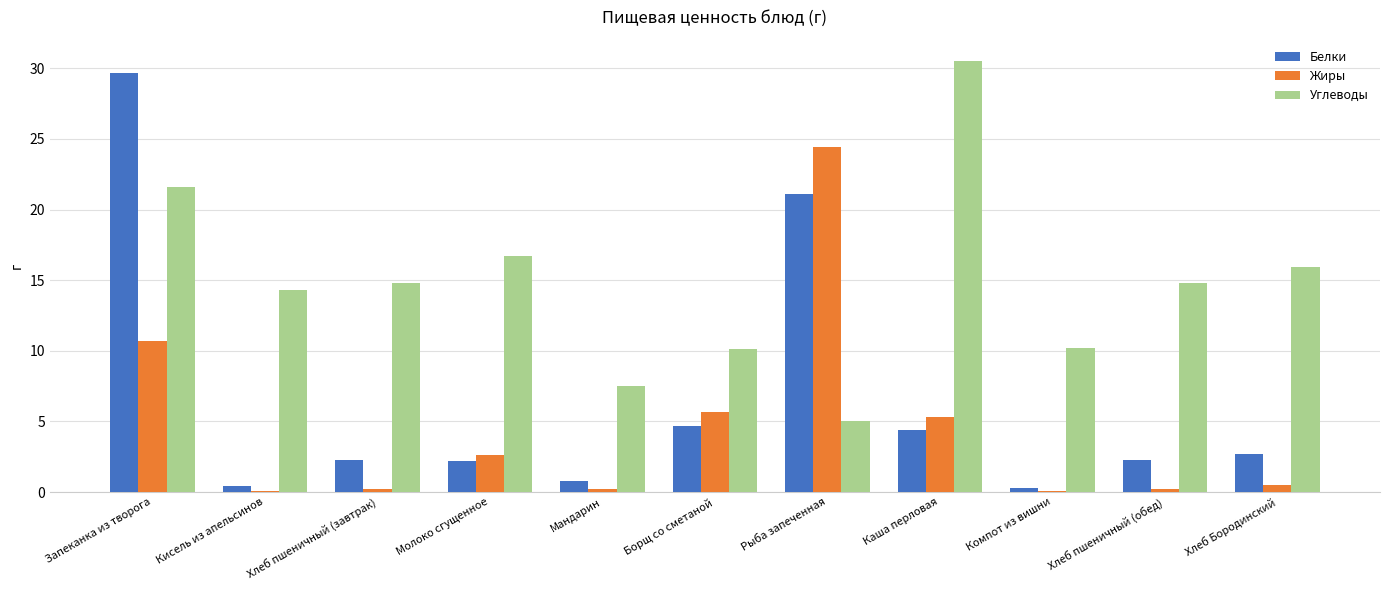

The value of Углеводы at Мандарин is 7.5. True or false?

True